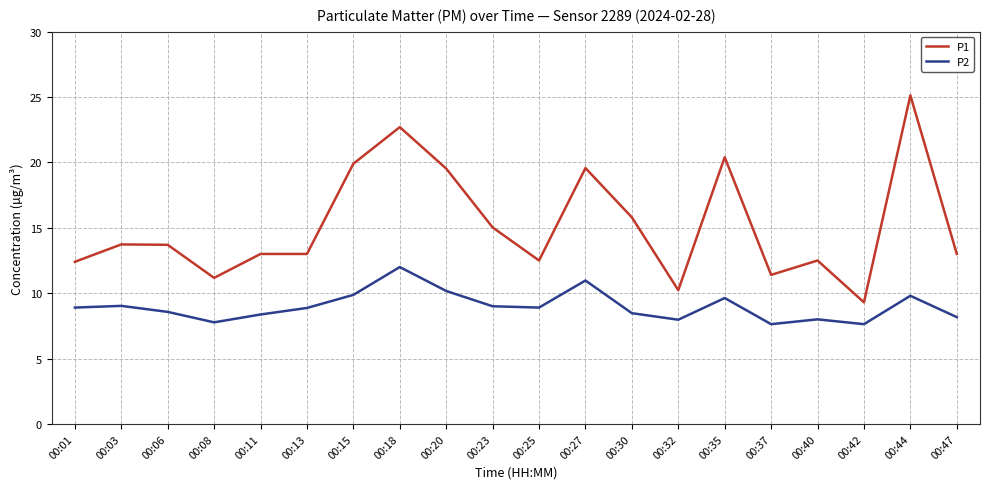

How many interior local valleys does the P2 series have?

5